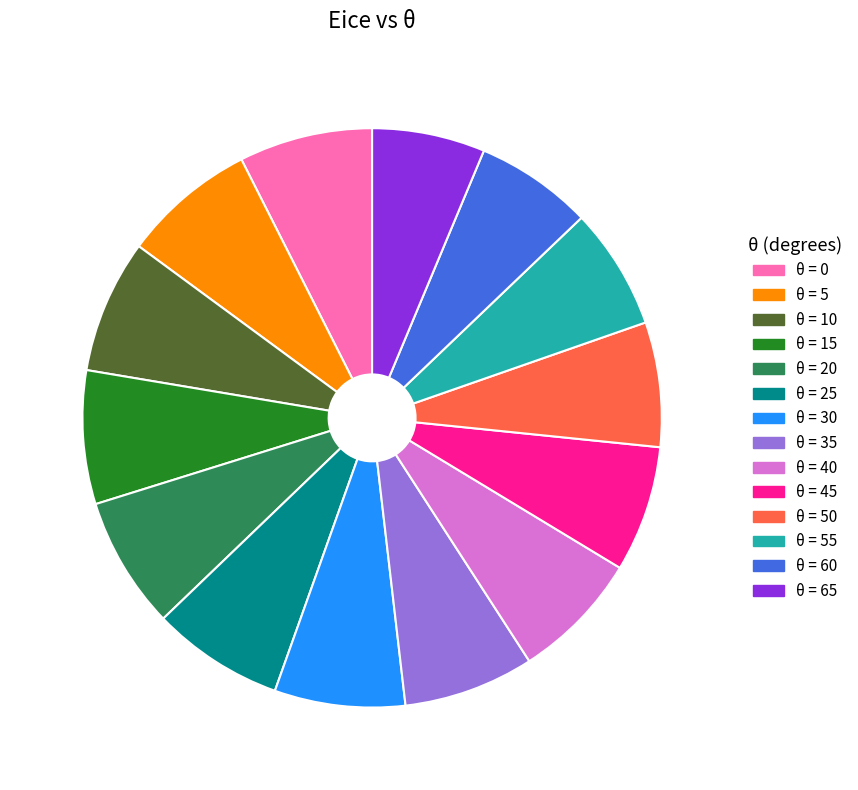

Does any single category account for the majority?

No